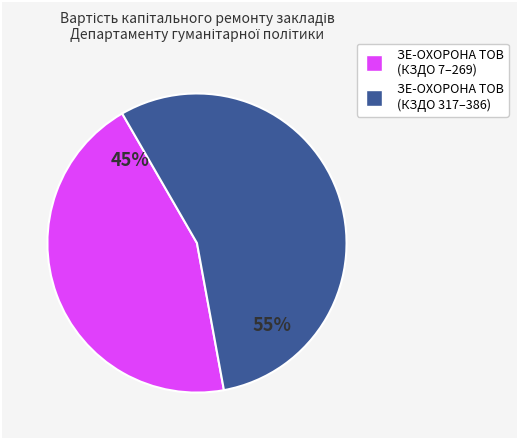

Does any single category account for the majority?

Yes